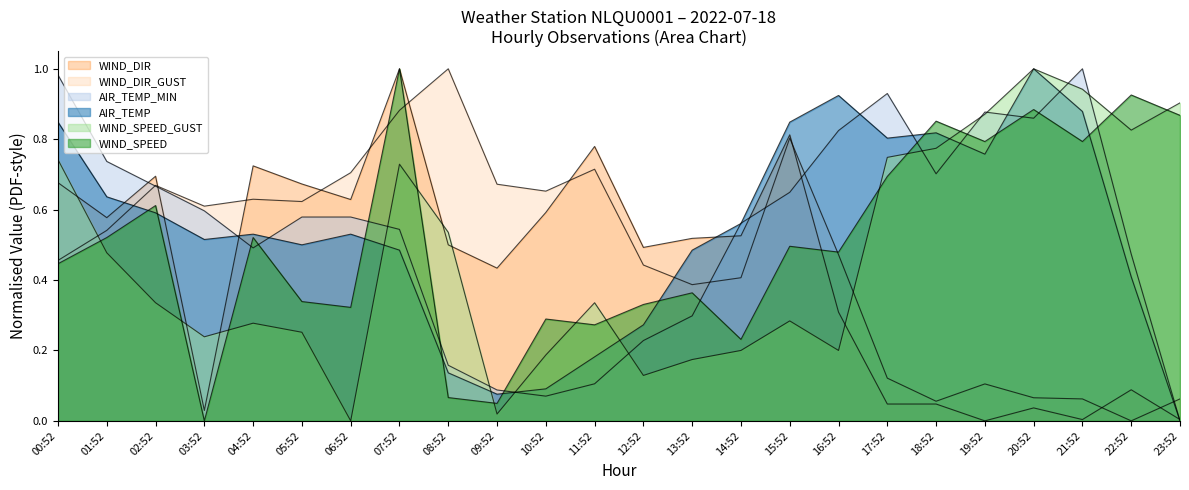

True or false: AIR_TEMP has a value of 0.2 at 11:52.

True